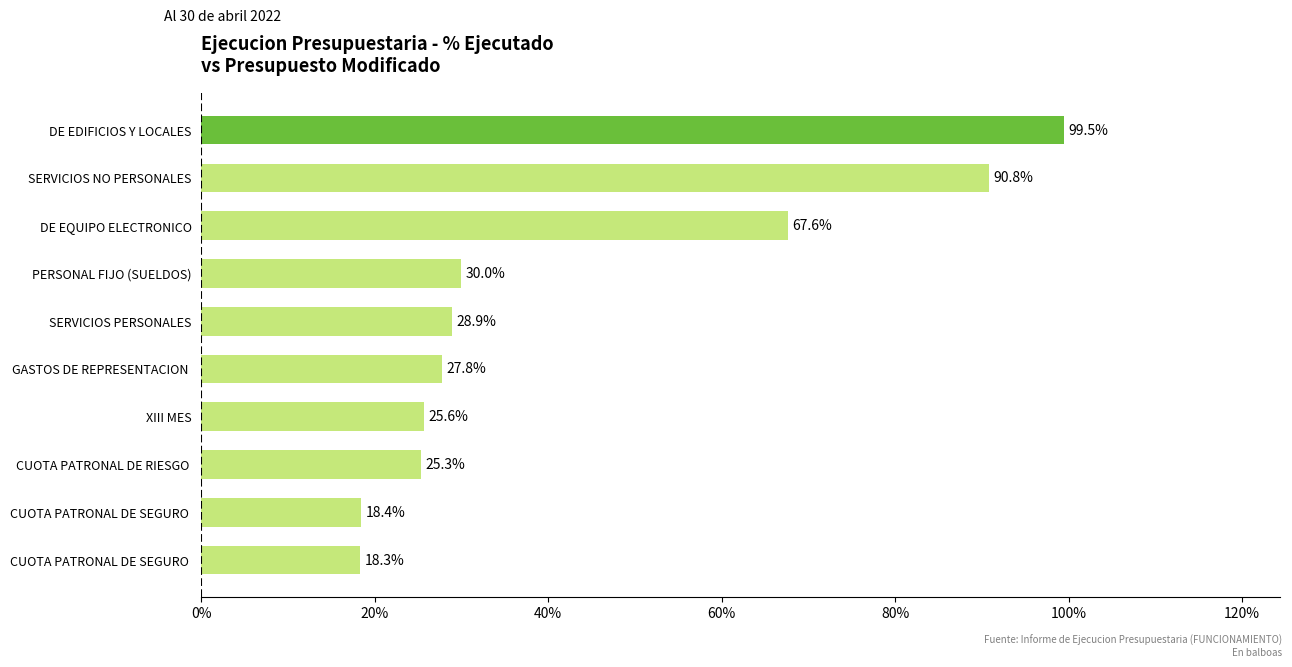

Does the chart contain any negative values?

No